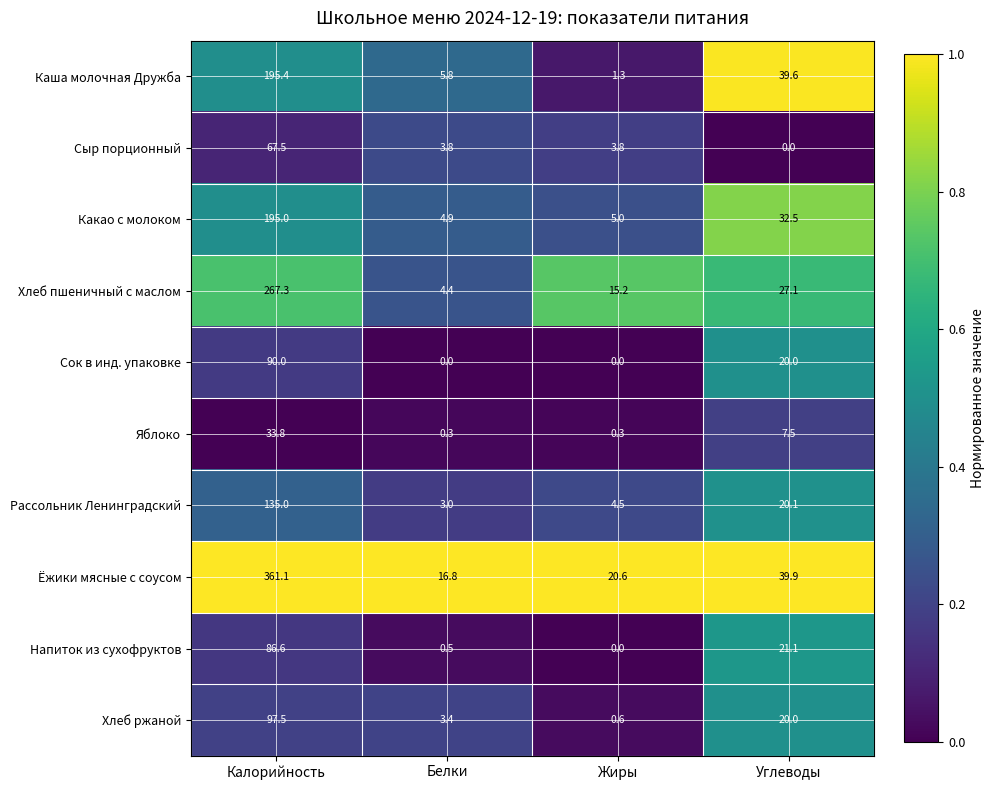

What is the spread (max minus min) of values at Жиры?

20.6